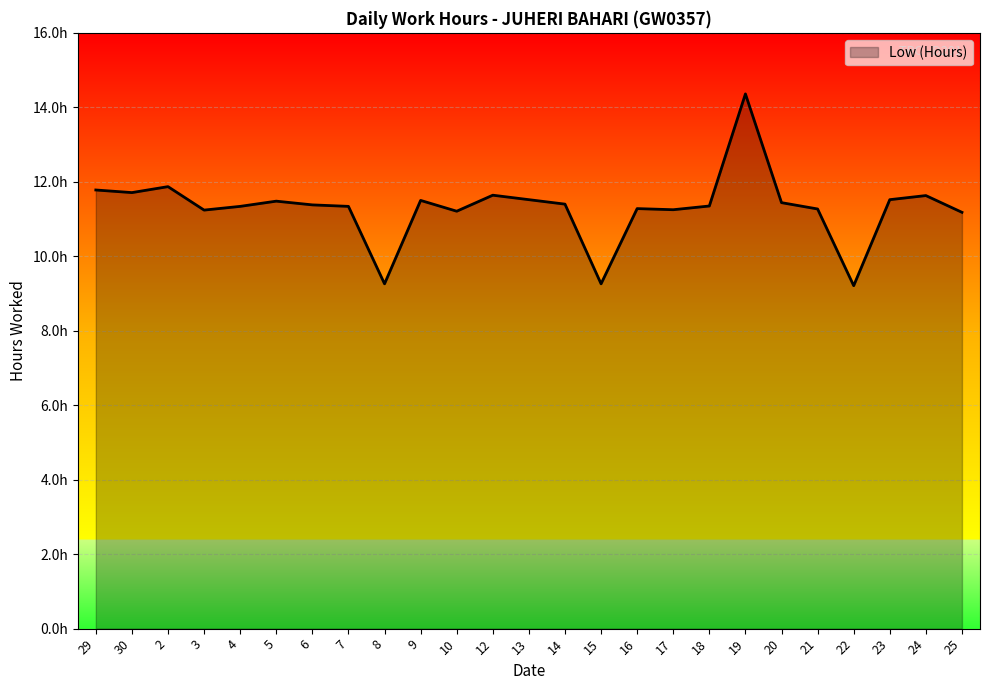

List the labels in order of value, largest first.

19, 2, 29, 30, 12, 24, 13, 23, 9, 5, 20, 14, 6, 18, 4, 7, 16, 21, 17, 3, 10, 25, 8, 15, 22